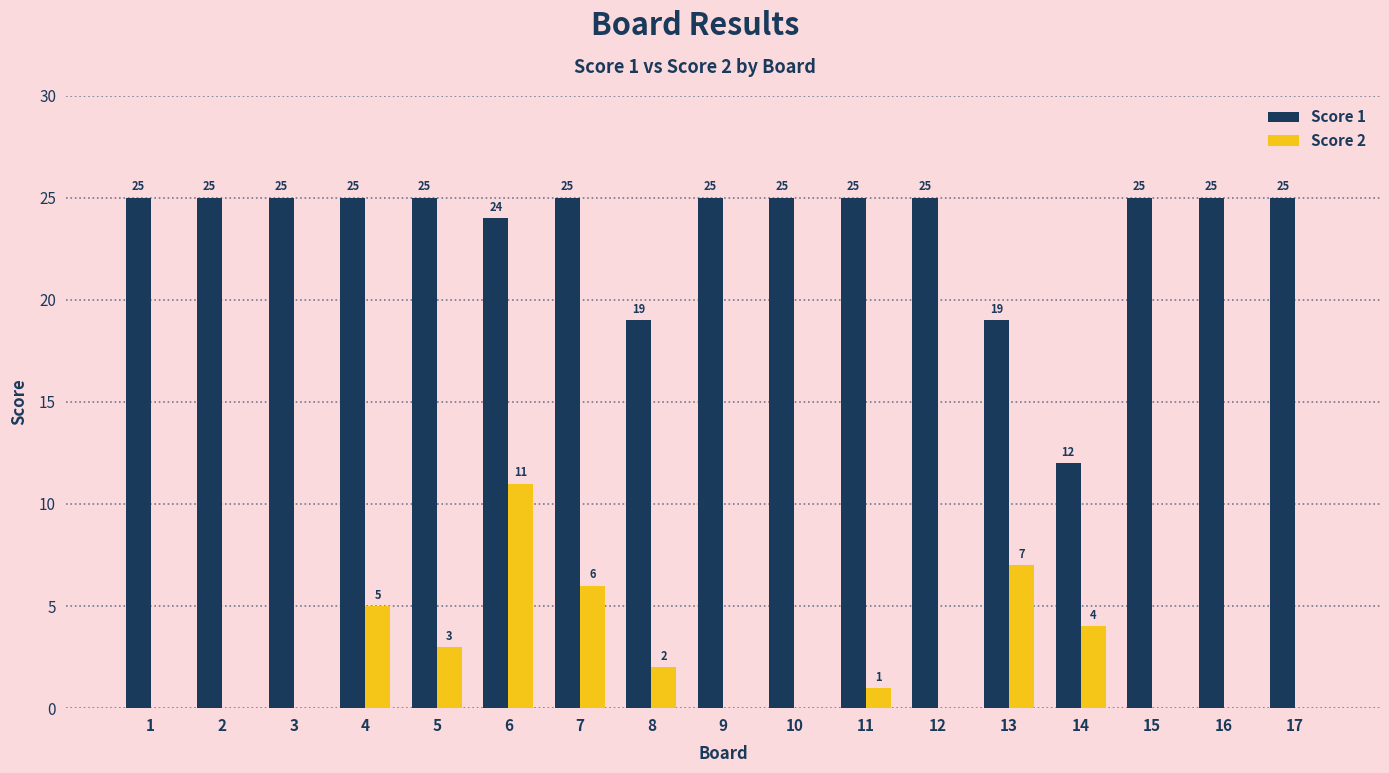

What is the sum of the Score 1 values at 13 and 3?

44